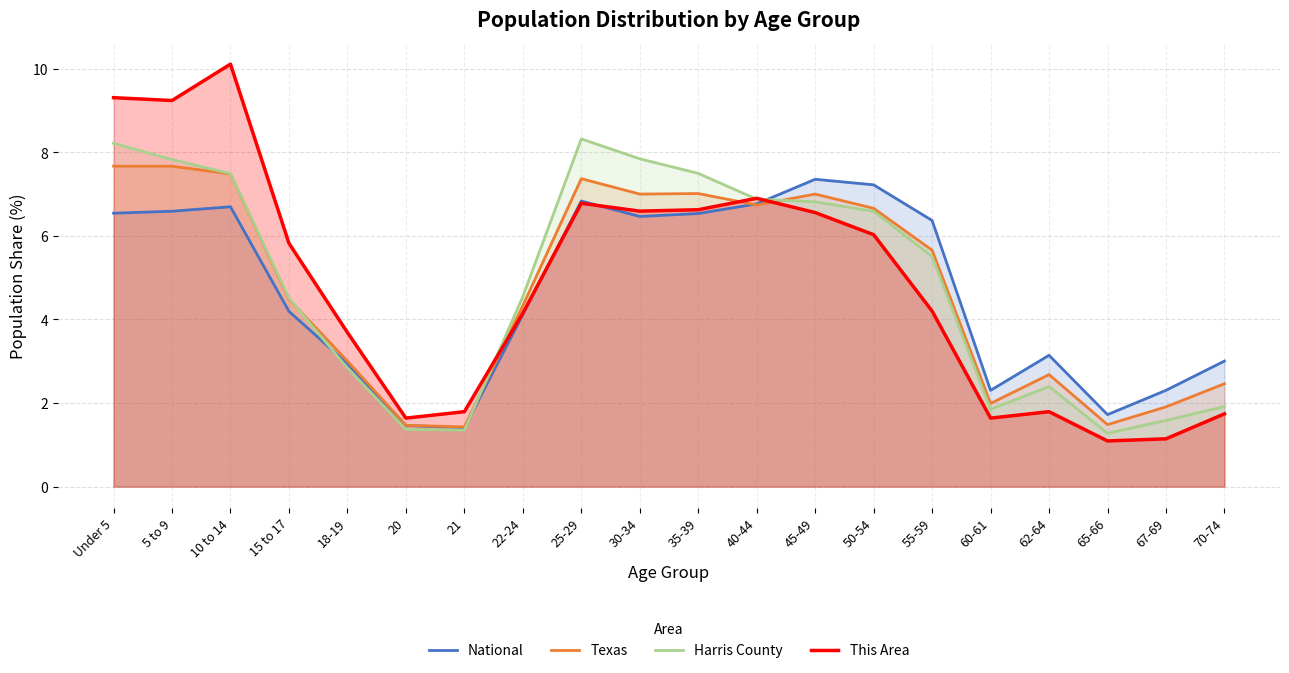

The value of Texas at 5 to 9 is 10.6. True or false?

False